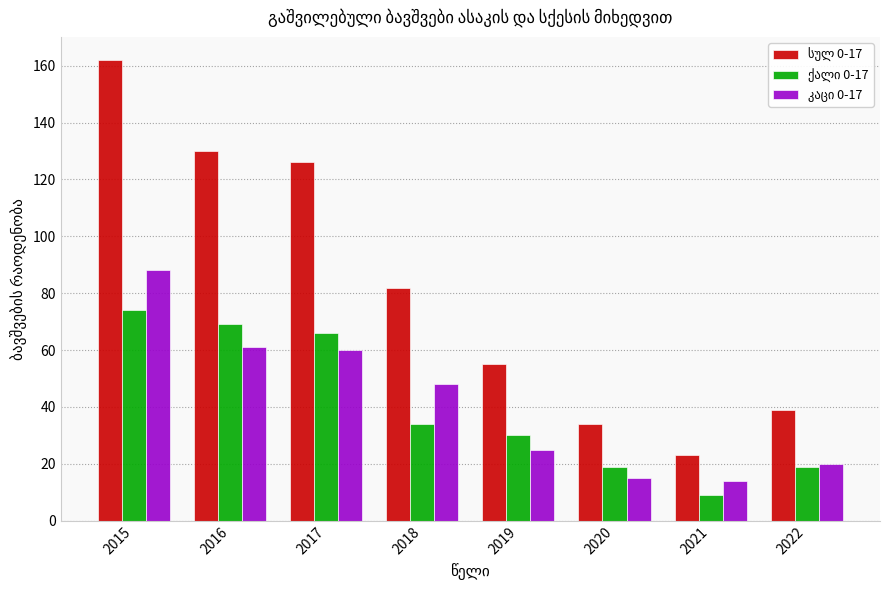

What is the minimum value shown in the chart?

9